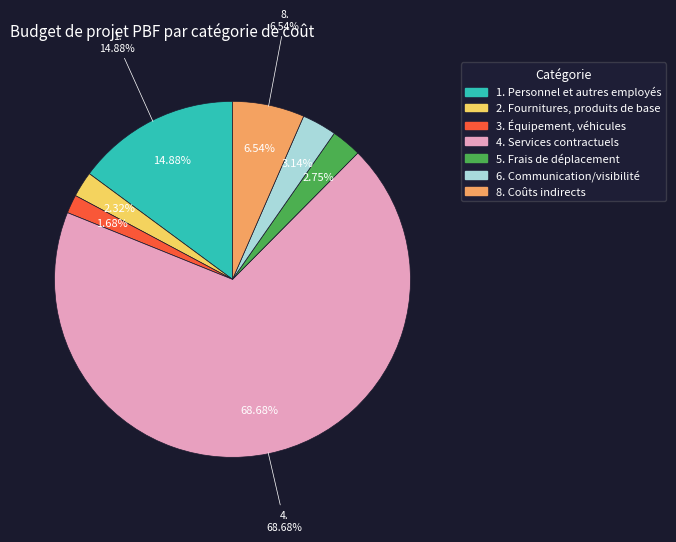

To the nearest percent, what portion does 5. Frais de déplacement represent?

3%